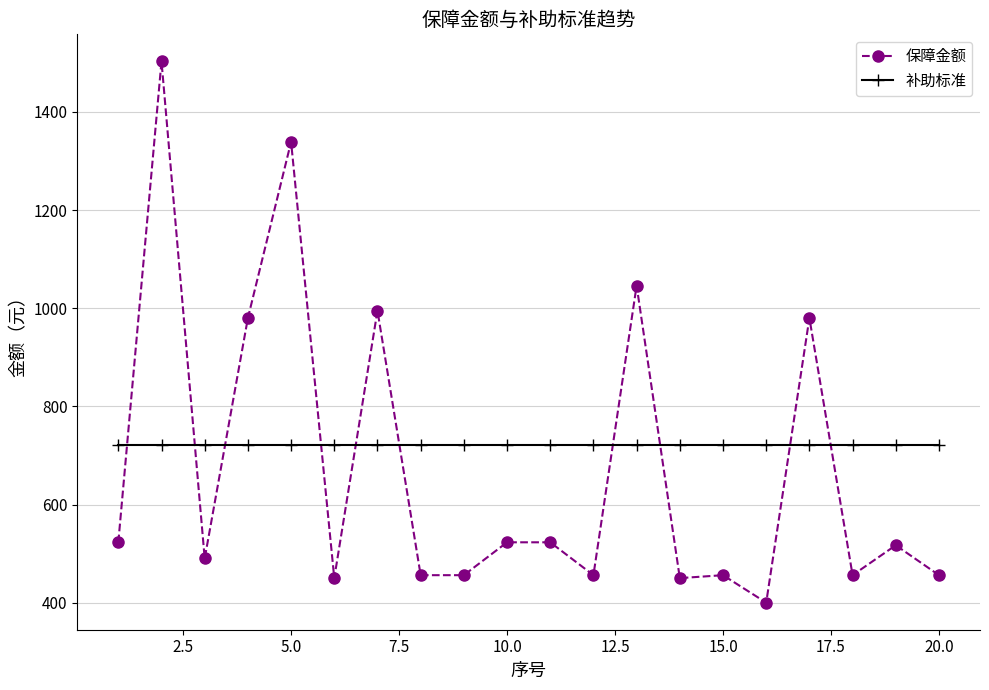

How many intersections are there between 补助标准 and 保障金额?

10